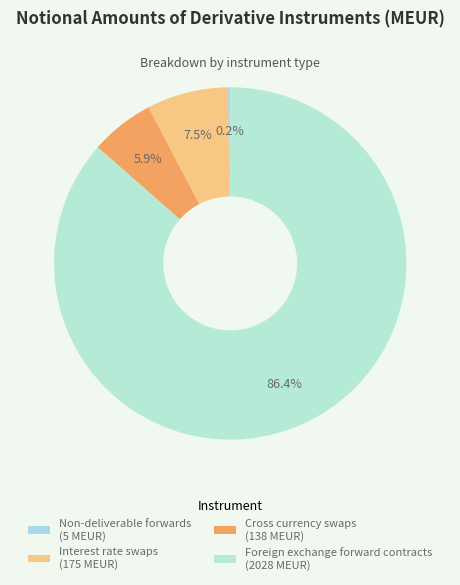

To the nearest percent, what is the difference between the Interest rate swaps and Cross currency swaps slice percentages?

2%